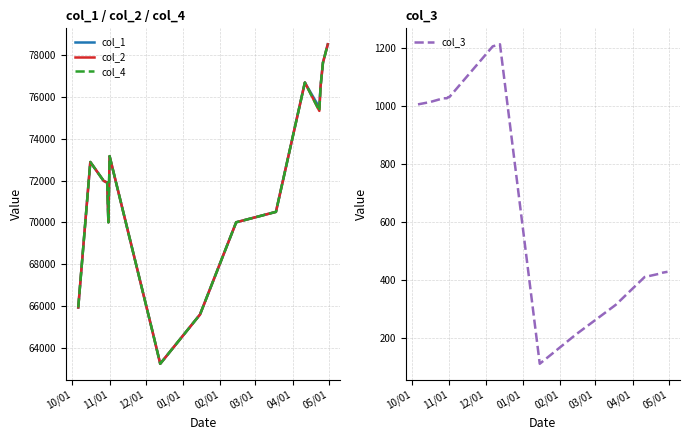

True or false: col_2 has more than 2 interior local peaks.

True